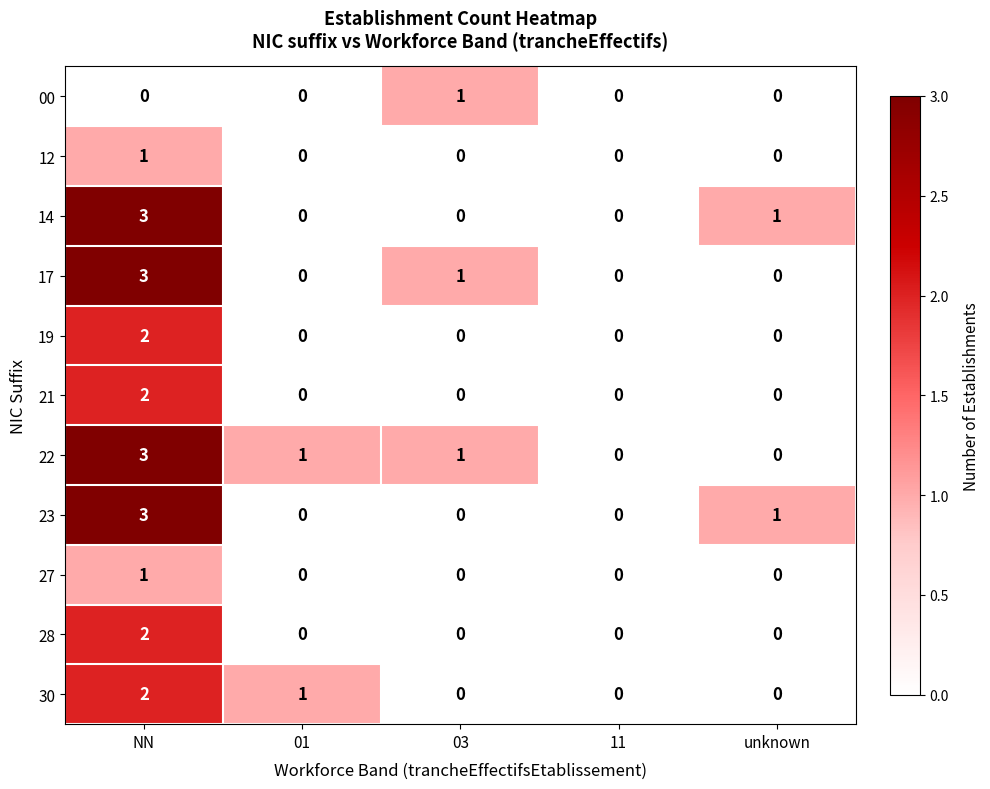

Is it true that 28 equals 0 at 11?

True